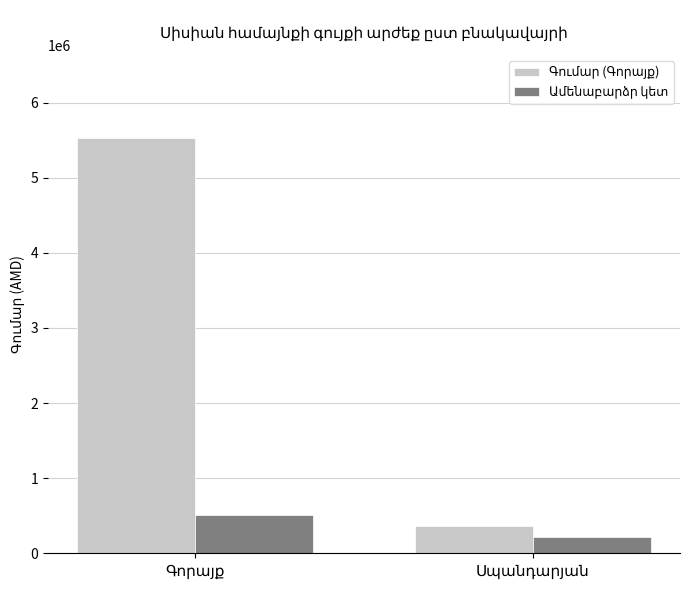

What is the greatest value displayed?

5529870